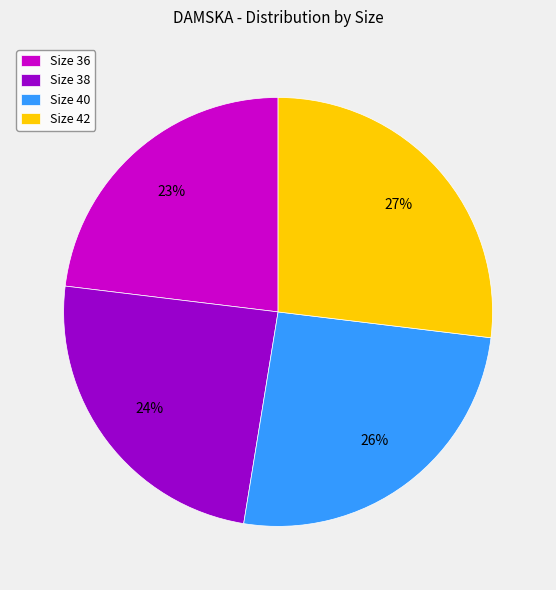

To the nearest percent, what is the difference between the largest and smallest slice percentages?

4%